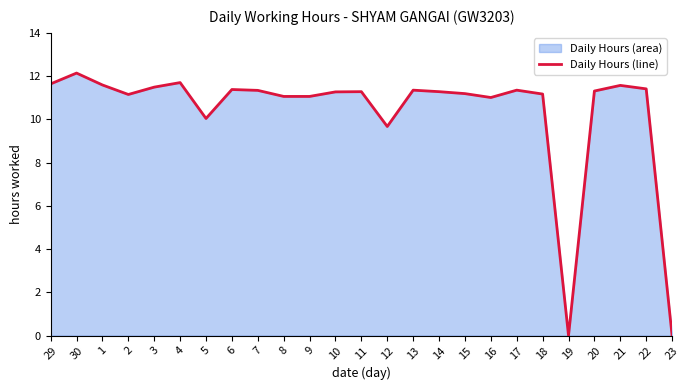

What is the label of the 19th point from the left?

17